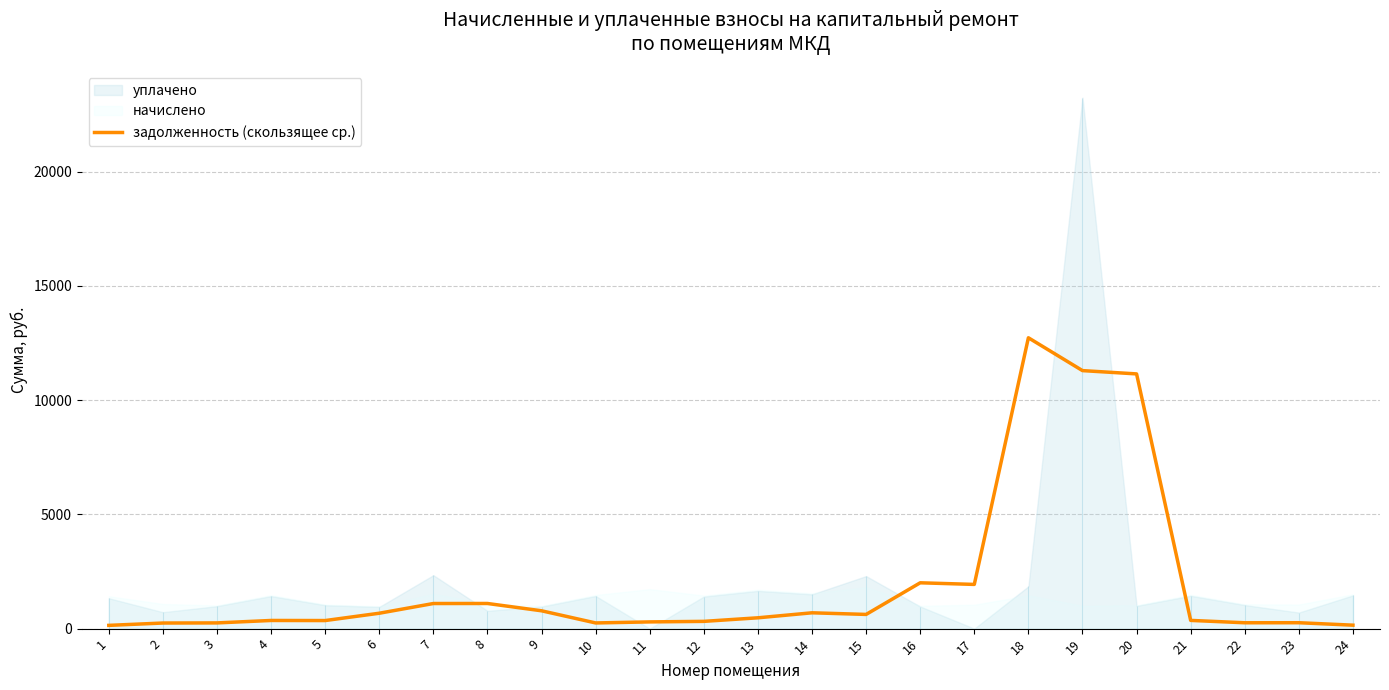

The value at 18 is 12727.9. True or false?

True